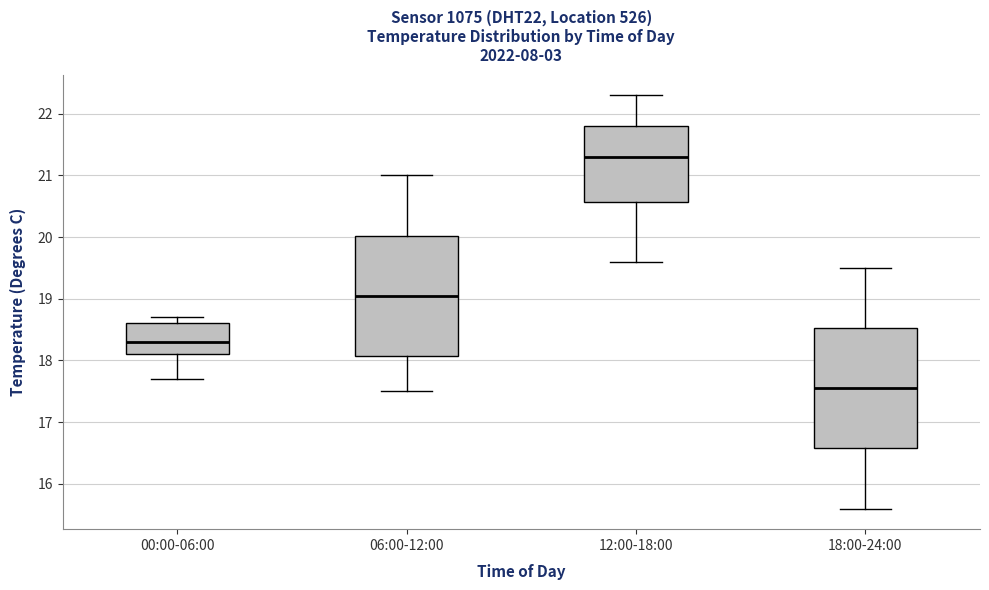

Reading left to right, read every box against the y-axis: the position of its median line, the range the box covers, and the ends of its whiskers. The values are not printed on the chart, so give them approximately, as read against the axis.

00:00-06:00: median 18.3, box 18.1 to 18.6, whiskers 17.7 to 18.7
06:00-12:00: median 19.1, box 18.1 to 20.0, whiskers 17.5 to 21.0
12:00-18:00: median 21.3, box 20.6 to 21.8, whiskers 19.6 to 22.3
18:00-24:00: median 17.6, box 16.6 to 18.5, whiskers 15.6 to 19.5